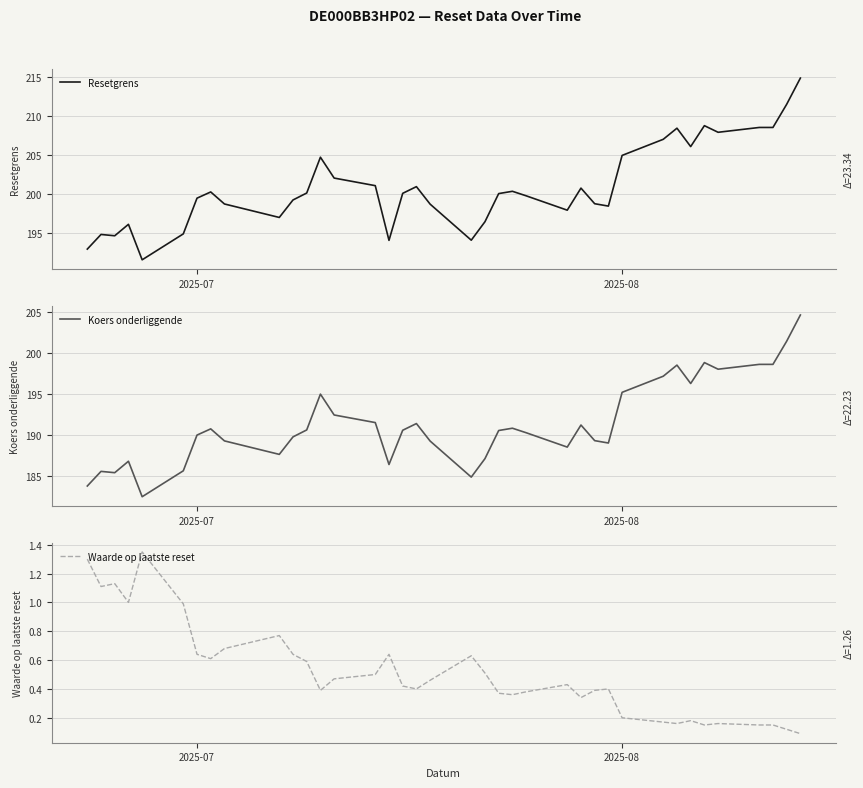

Rank the series by their maximum value, from highest to lowest.

Resetgrens, Koers onderliggende, Waarde op laatste reset